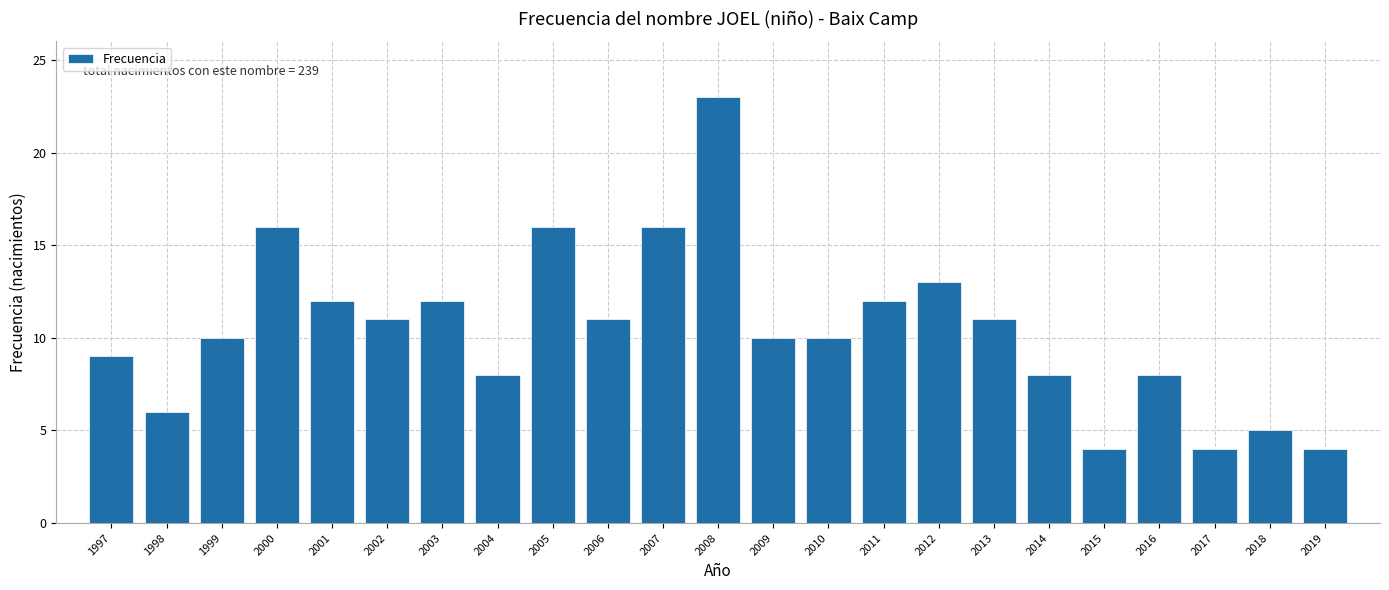

Reading left to right, extract all data points from this chart.

1997=9	1998=6	1999=10	2000=16	2001=12	2002=11	2003=12	2004=8	2005=16	2006=11	2007=16	2008=23	2009=10	2010=10	2011=12	2012=13	2013=11	2014=8	2015=4	2016=8	2017=4	2018=5	2019=4